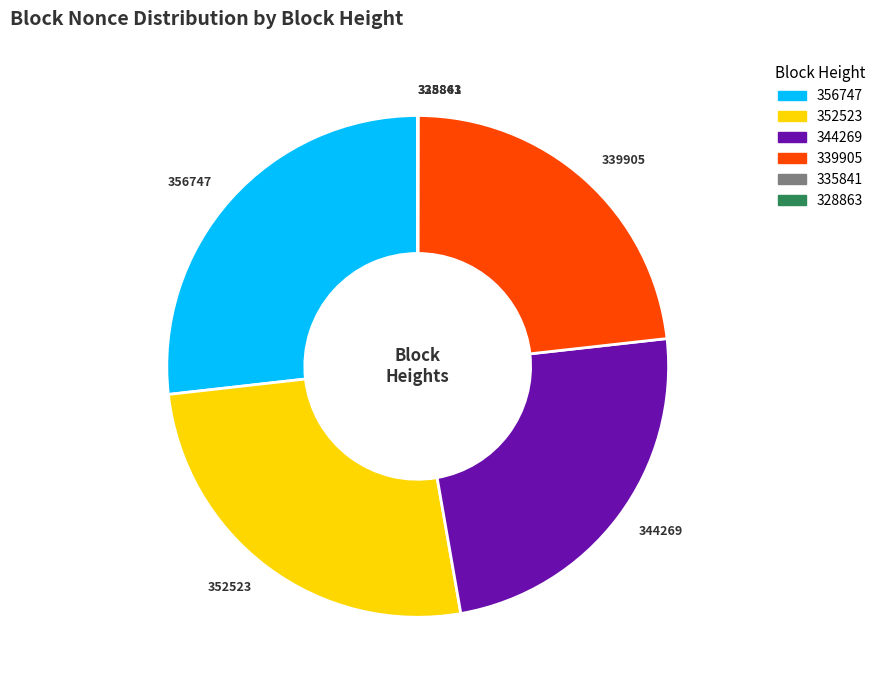

Which slice is the largest?

356747